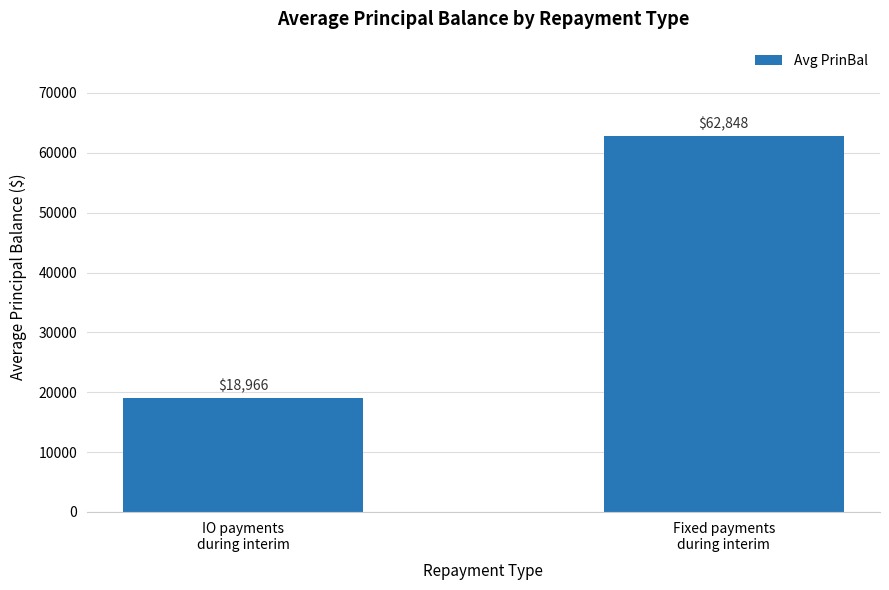

List the labels in order of value, smallest first.

IO payments
during interim, Fixed payments
during interim